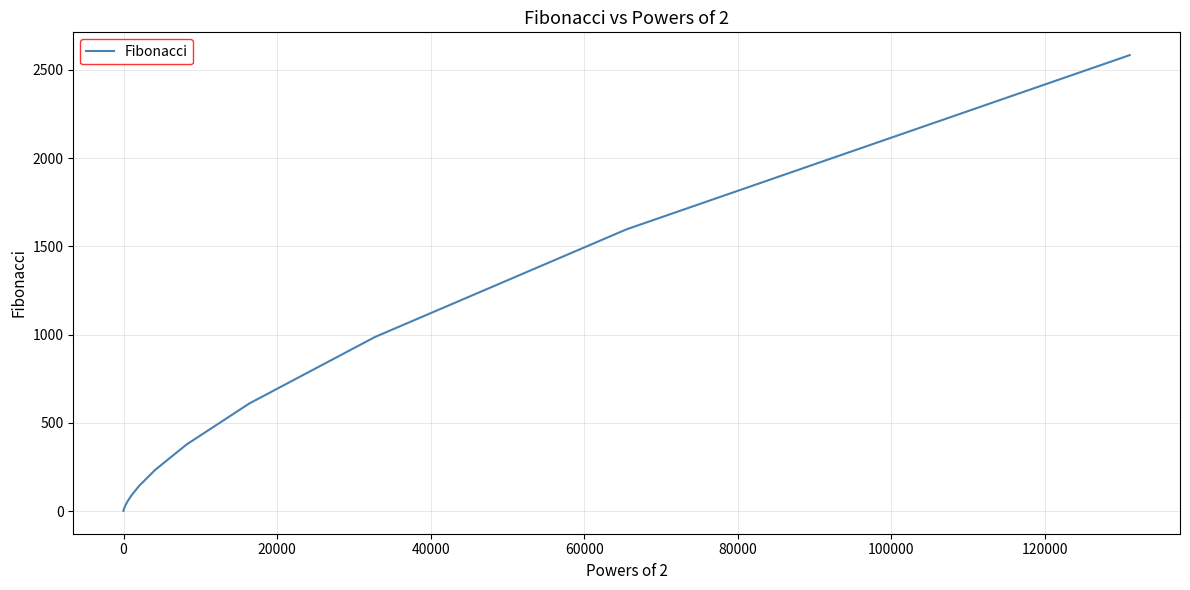

What is the maximum value shown in the chart?

2584